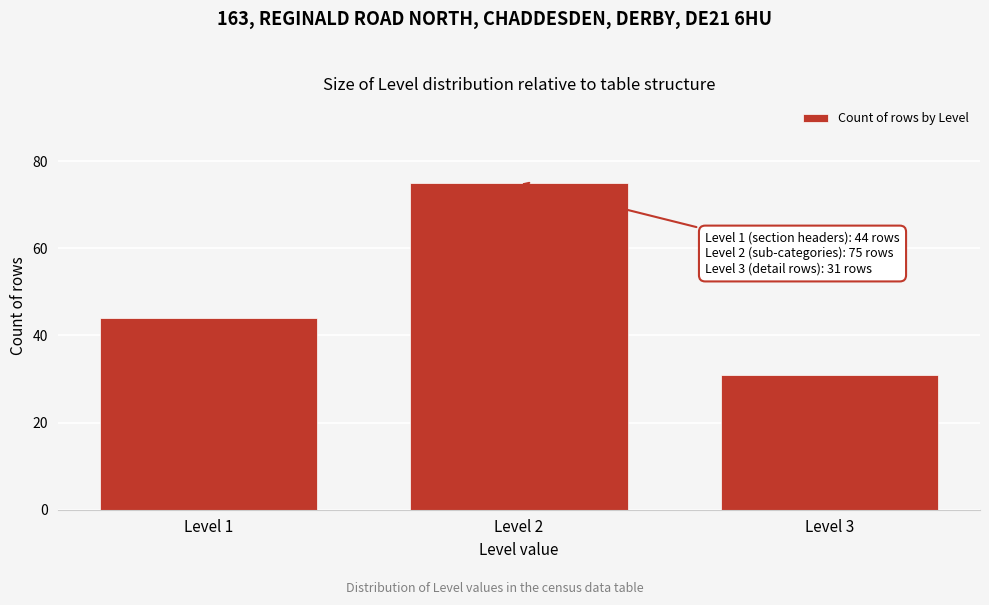

Reading left to right, list all the values displayed in this chart.

Level 1=44	Level 2=75	Level 3=31